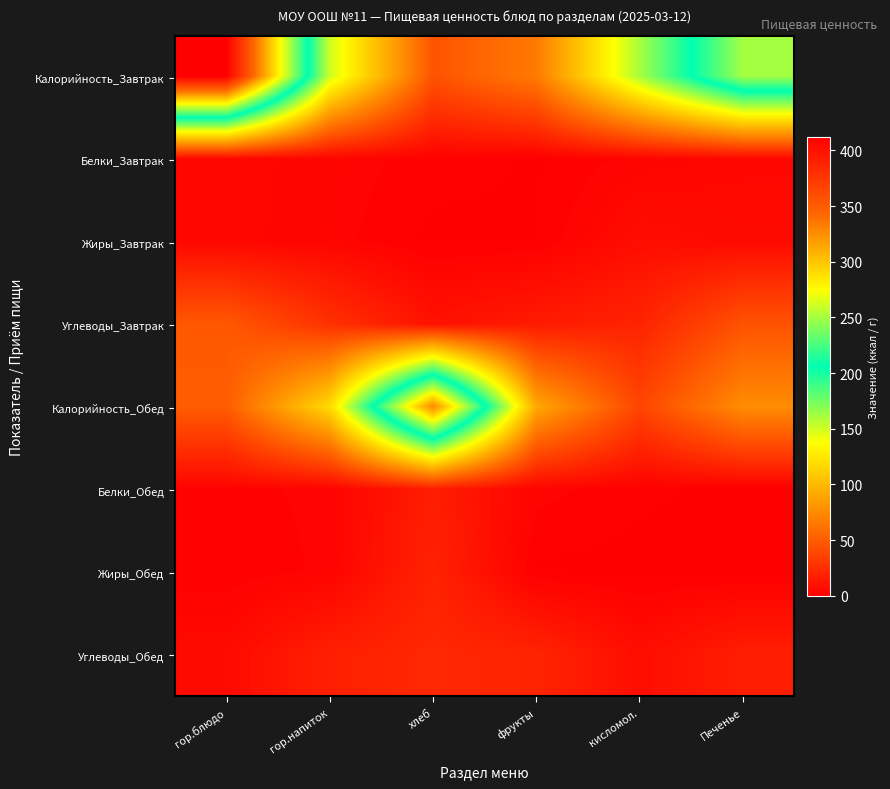

Rank the series by their maximum value, from highest to lowest.

Калорийность_Завтрак, Калорийность_Обед, Углеводы_Завтрак, Углеводы_Обед, Жиры_Обед, Белки_Обед, Жиры_Завтрак, Белки_Завтрак